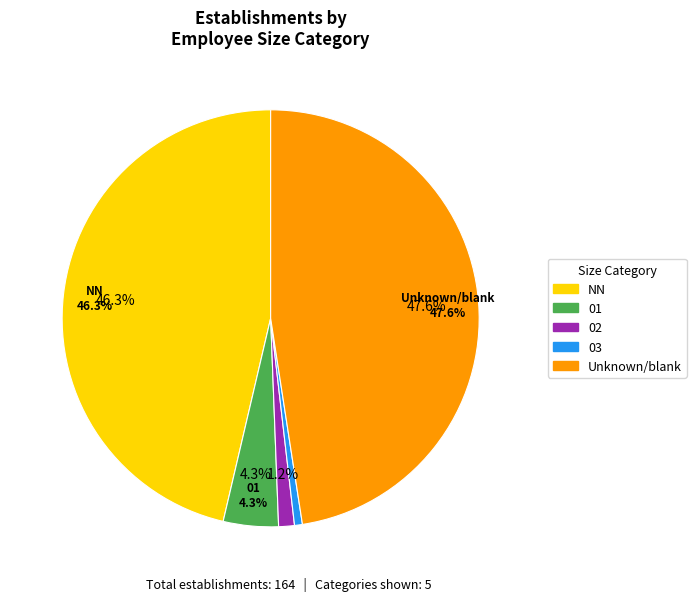

Is it true that 01 is 4% of the pie?

True